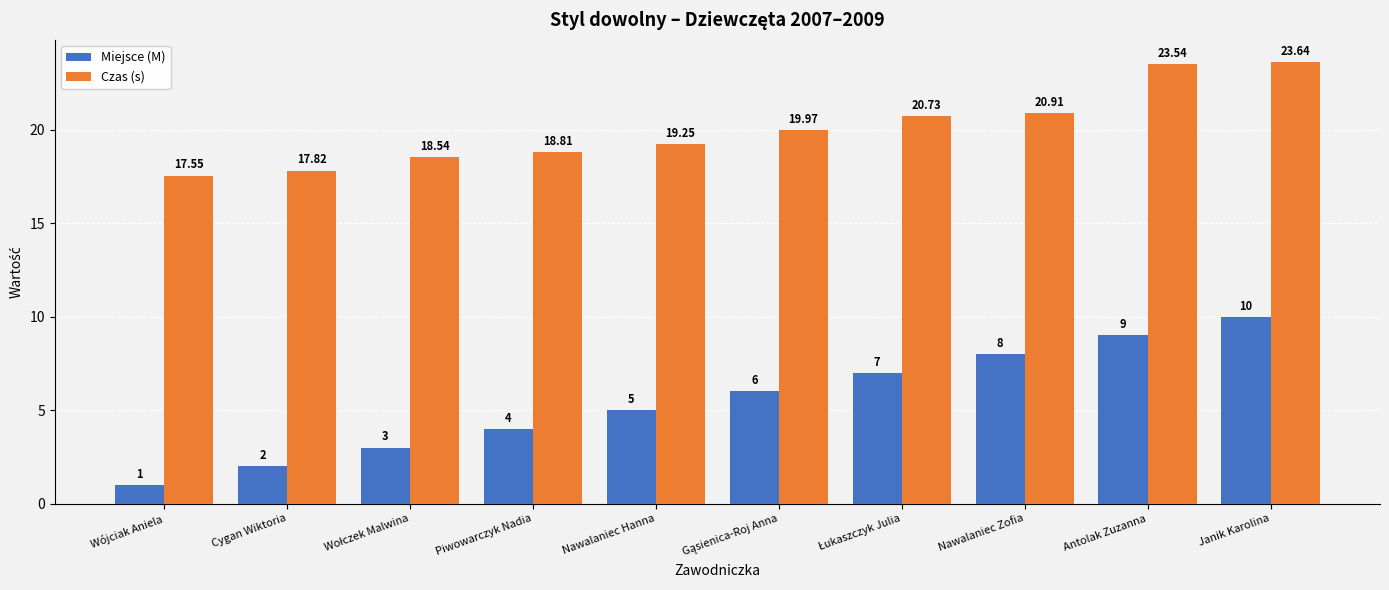

Which series has the largest total across all categories?

Czas (s)